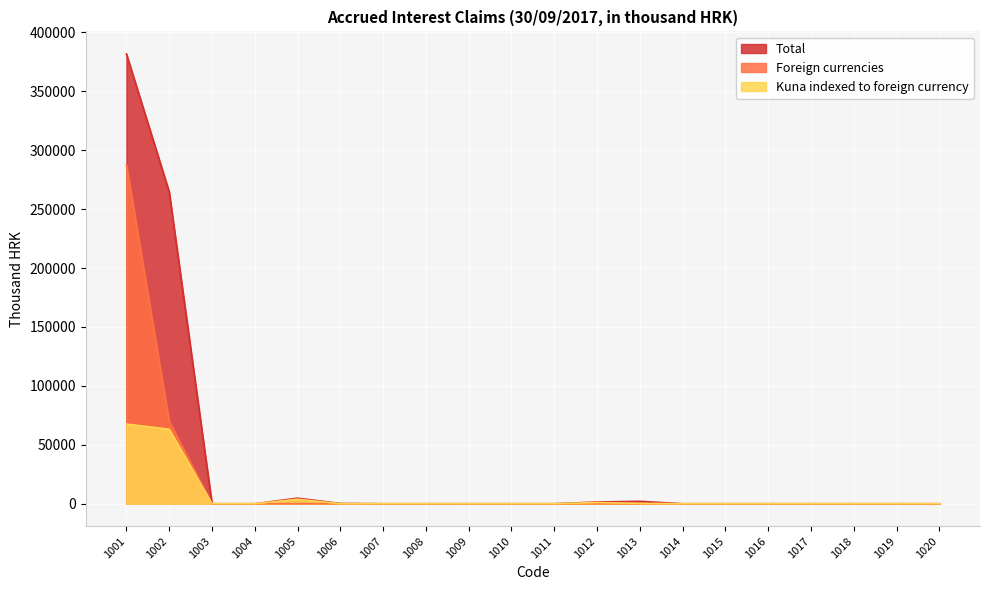

What is the maximum value for Kuna indexed to foreign currency?

67604